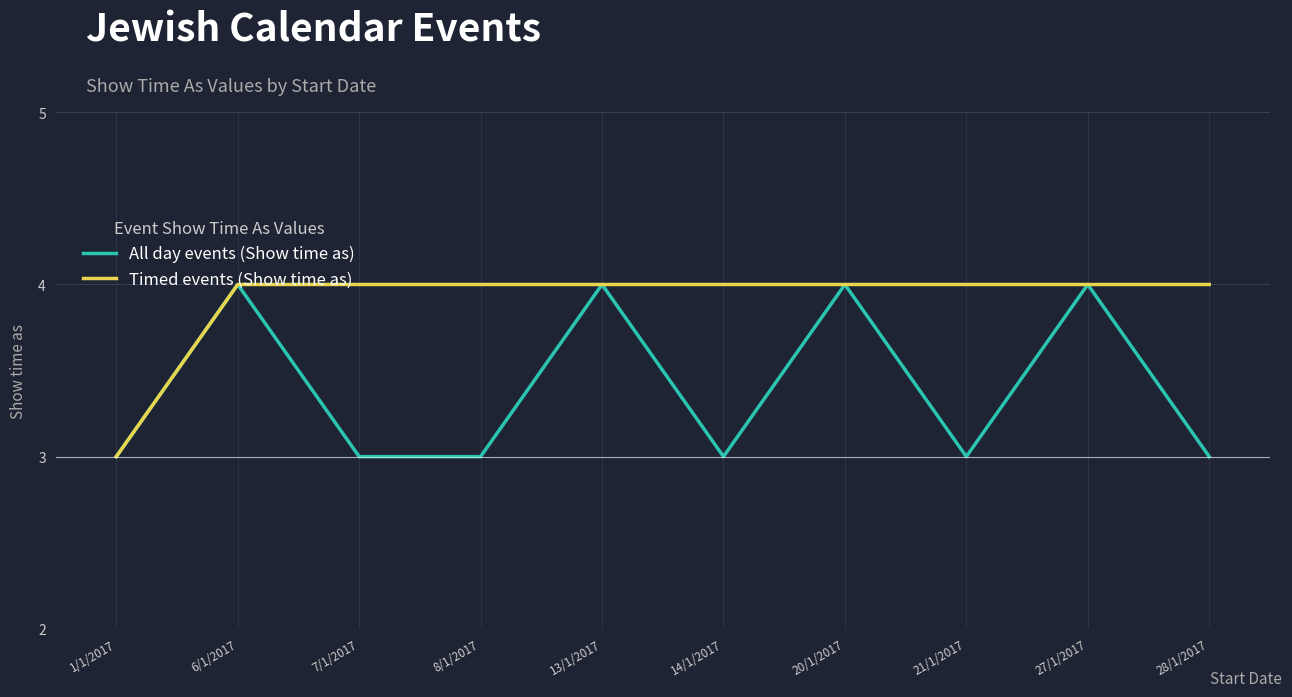

How many lines are shown in the chart?

2